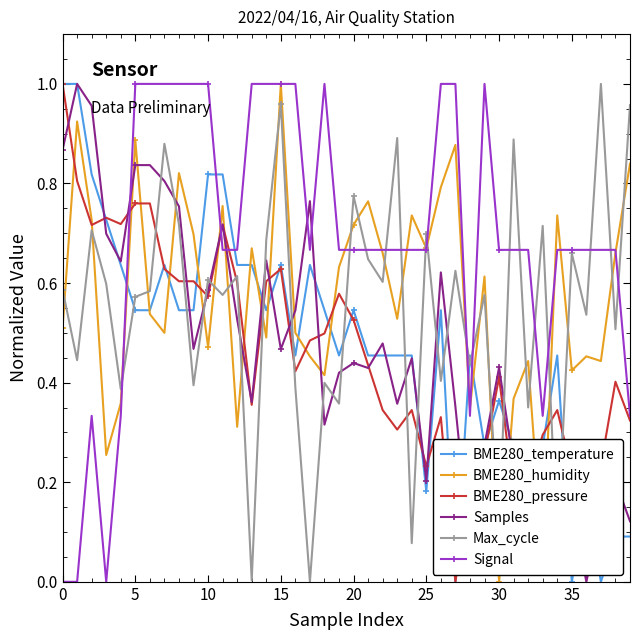

How many interior local valleys does the Samples series have?

11